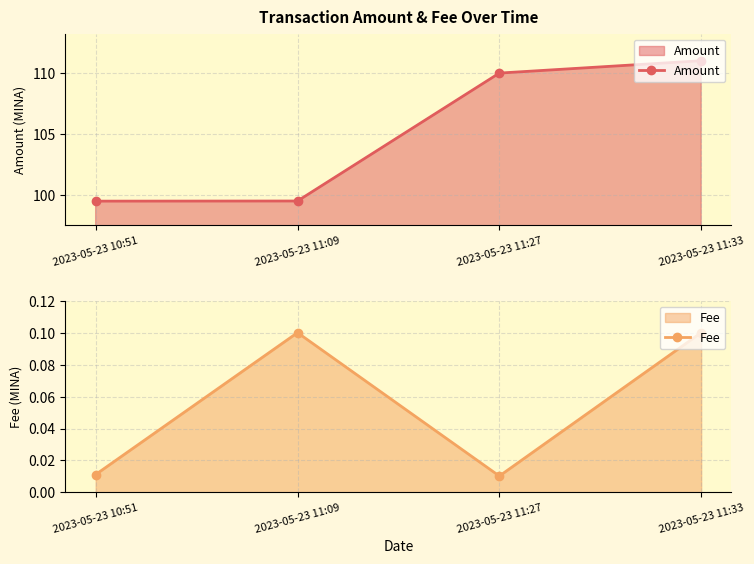

At which label does Fee reach its peak?

2023-05-23 11:09